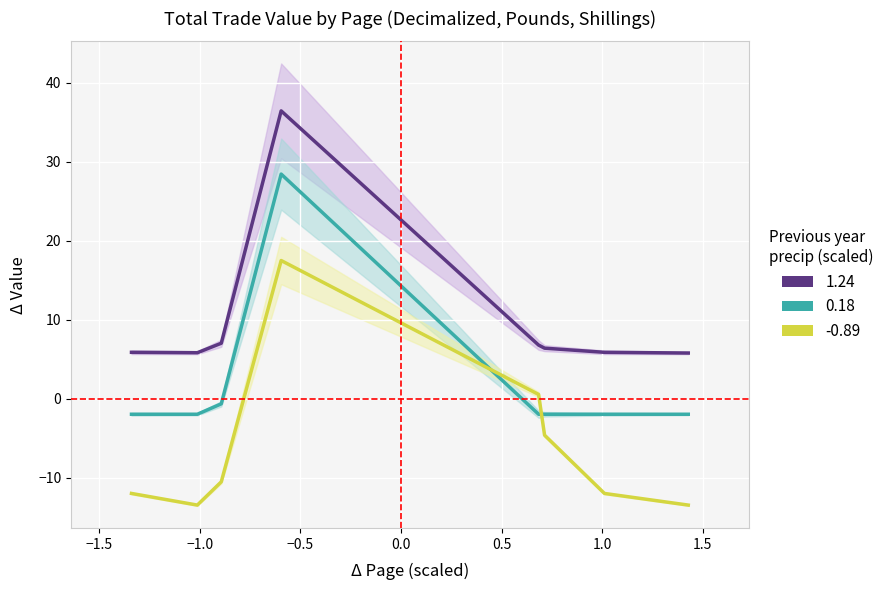

How many values in 0.18 (total pounds) are above zero?

1